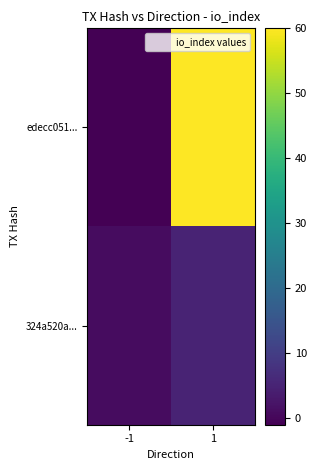

Reading right to left, list all the values displayed in this chart.

edecc051...: 1=60	-1=-1
324a520a...: 1=5	-1=1